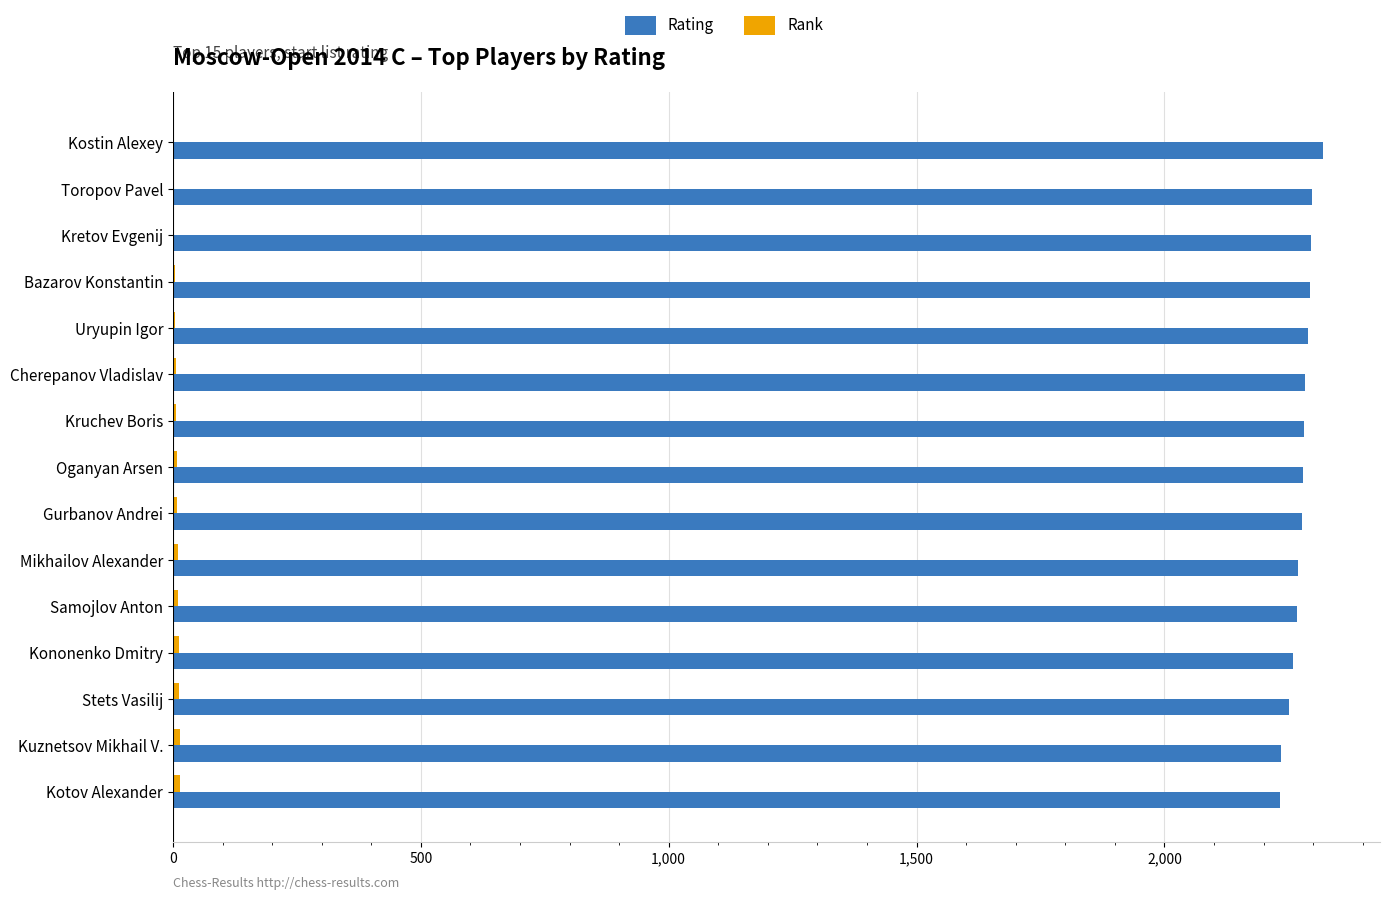

Which series has the widest spread of values?

Rating